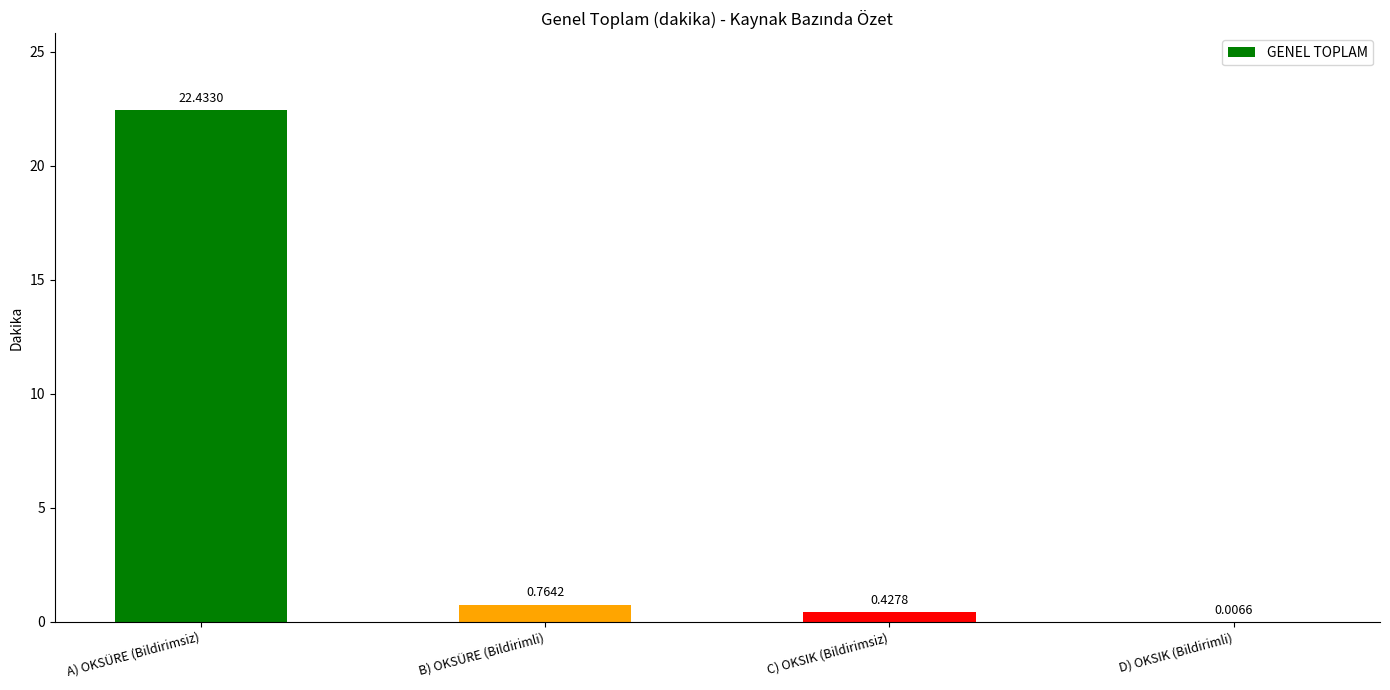

What is the average value?

5.9